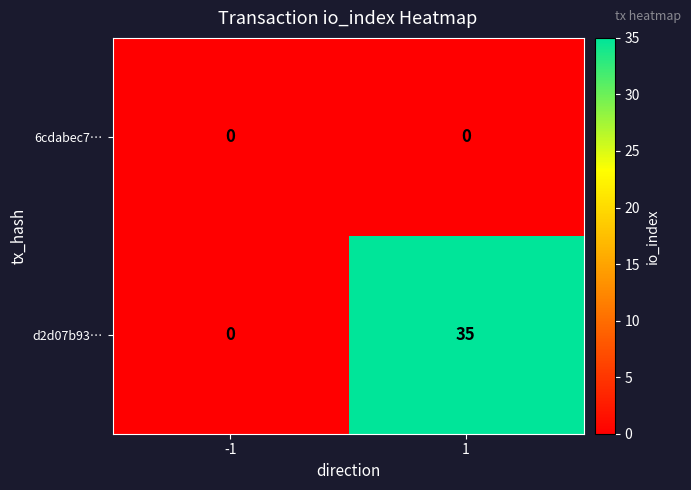

Which series has the widest spread of values?

d2d07b93…